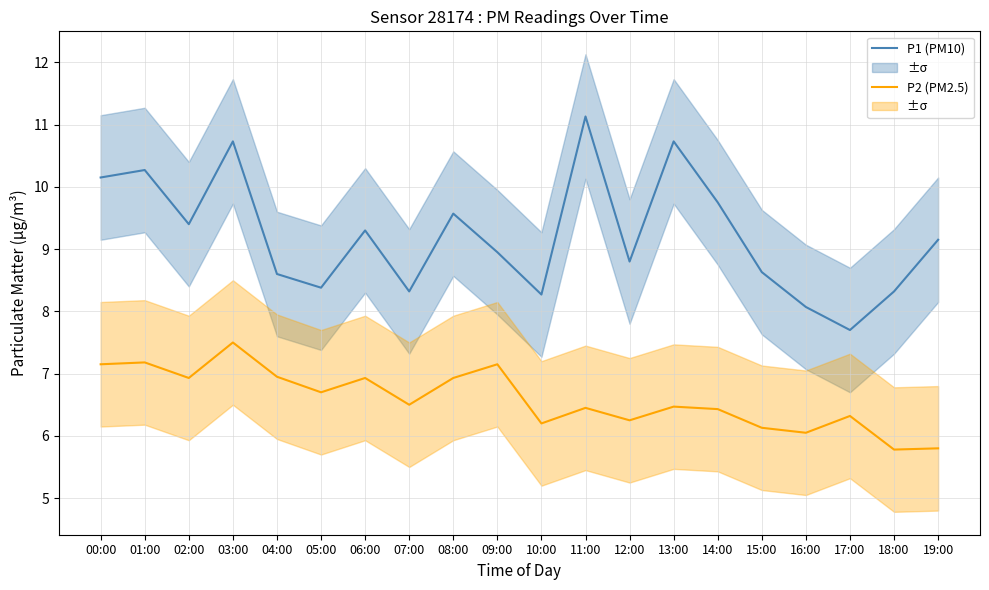

Reading right to left, what are all the values shown in this chart?

P1 (PM10): 19:00=9.2	18:00=8.3	17:00=7.7	16:00=8.1	15:00=8.6	14:00=9.8	13:00=10.7	12:00=8.8	11:00=11.1	10:00=8.3	09:00=8.9	08:00=9.6	07:00=8.3	06:00=9.3	05:00=8.4	04:00=8.6	03:00=10.7	02:00=9.4	01:00=10.3	00:00=10.2
P2 (PM2.5): 19:00=5.8	18:00=5.8	17:00=6.3	16:00=6.0	15:00=6.1	14:00=6.4	13:00=6.5	12:00=6.2	11:00=6.5	10:00=6.2	09:00=7.2	08:00=6.9	07:00=6.5	06:00=6.9	05:00=6.7	04:00=7.0	03:00=7.5	02:00=6.9	01:00=7.2	00:00=7.2